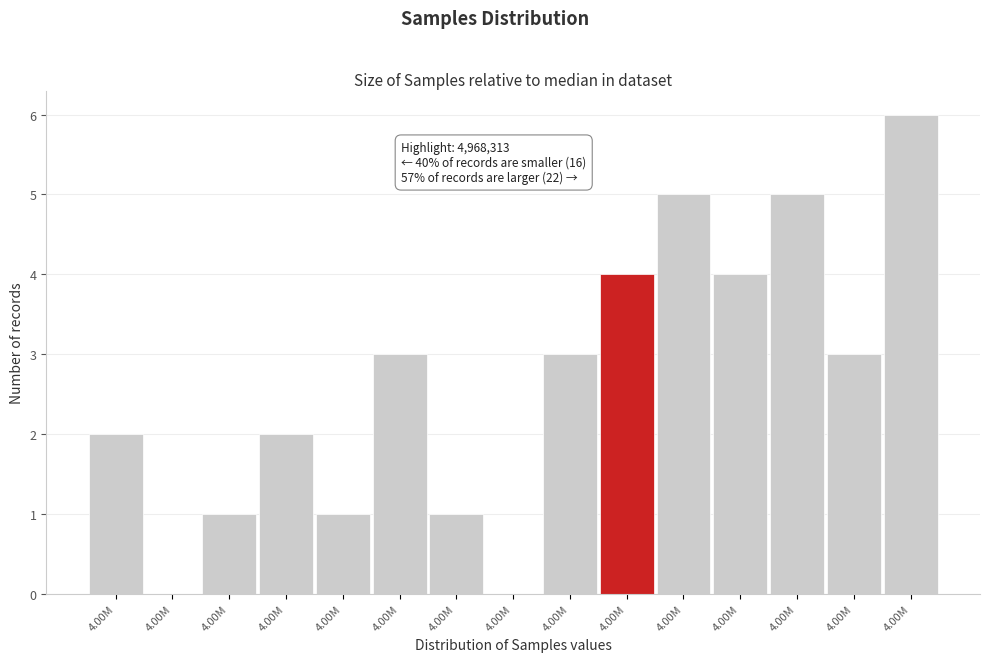

How many distinct data groups are displayed?

1